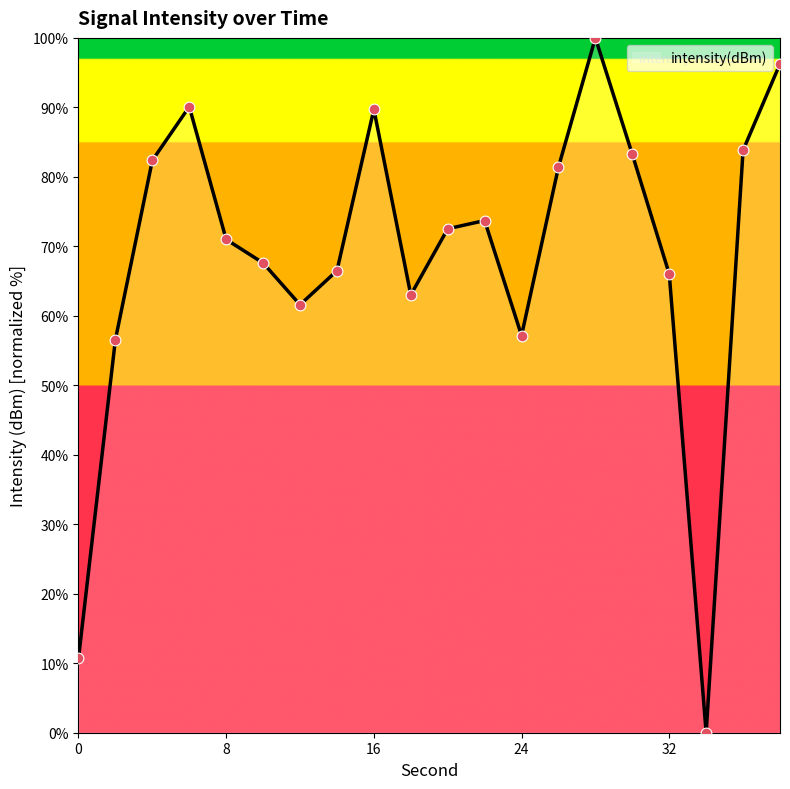

What is the maximum value shown in the chart?

100.0